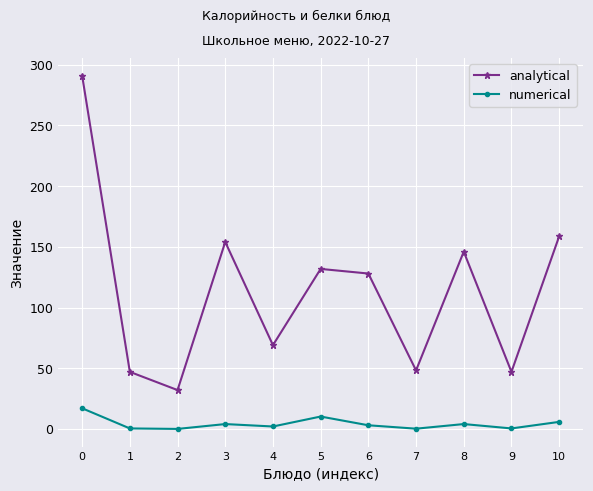

Which series has the widest spread of values?

analytical